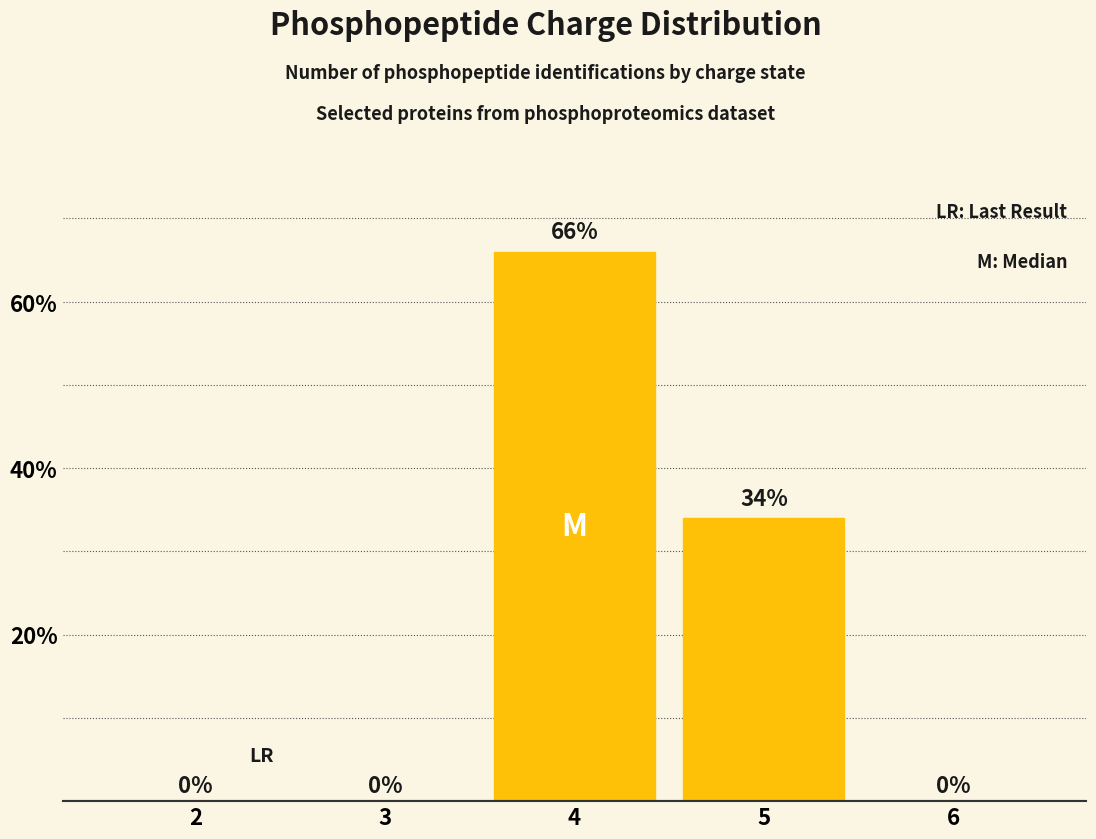

Where is the data nearest to the value 33?

5